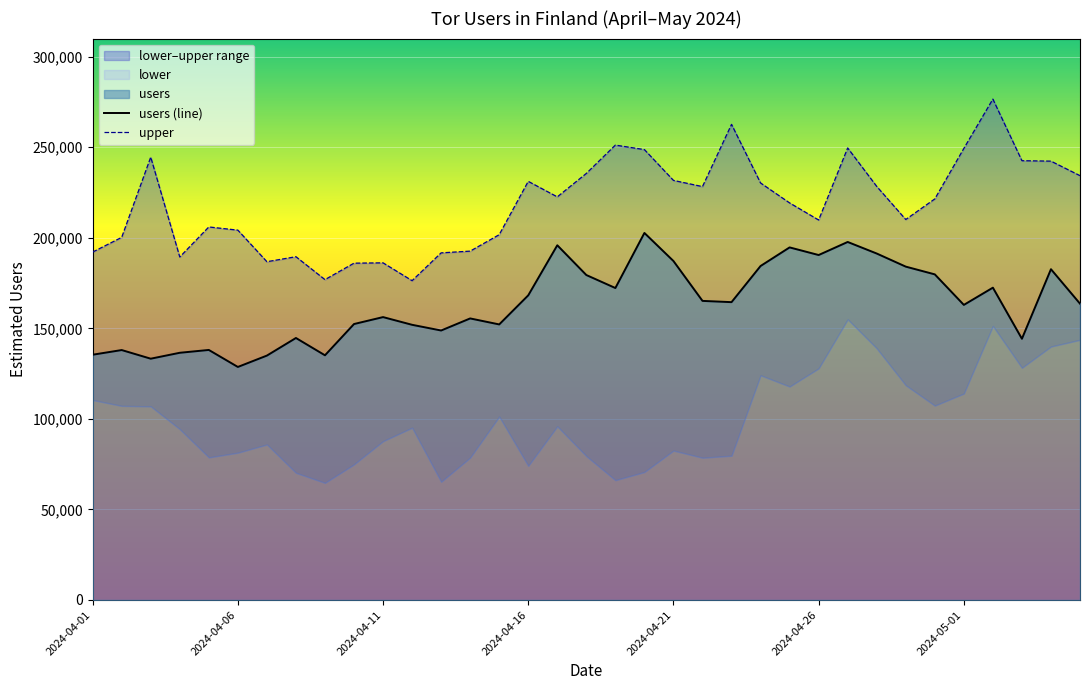

What is the average value of the upper series?

218571